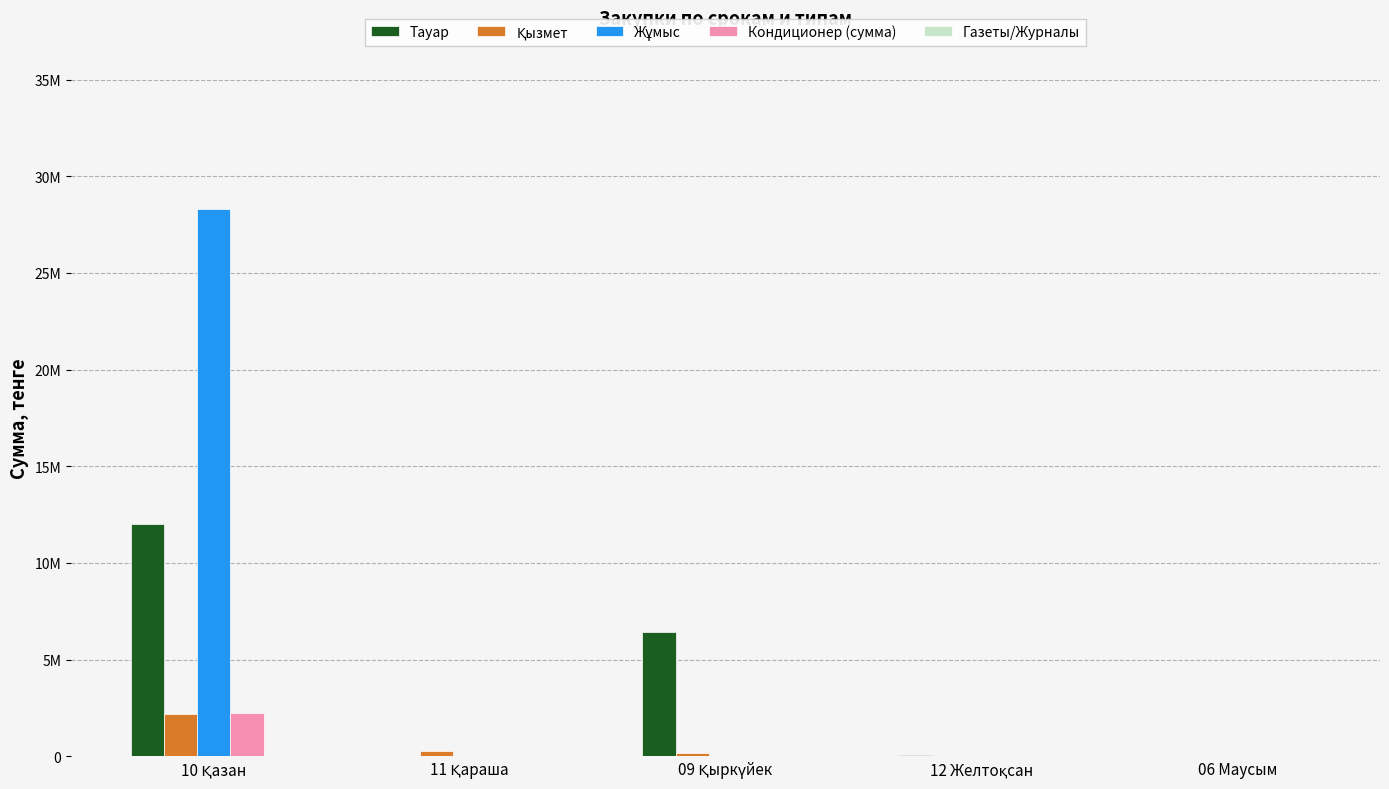

Where is Газеты/Журналы nearest to the value 38394?

11 Қараша